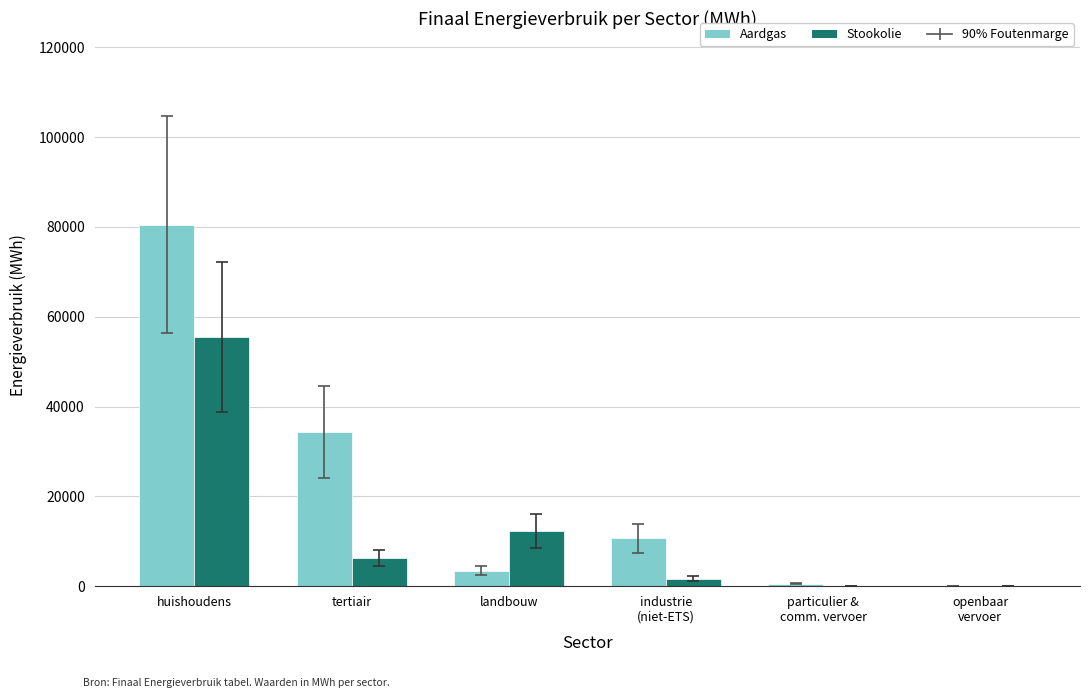

At which category is the sum across all series the highest?

huishoudens